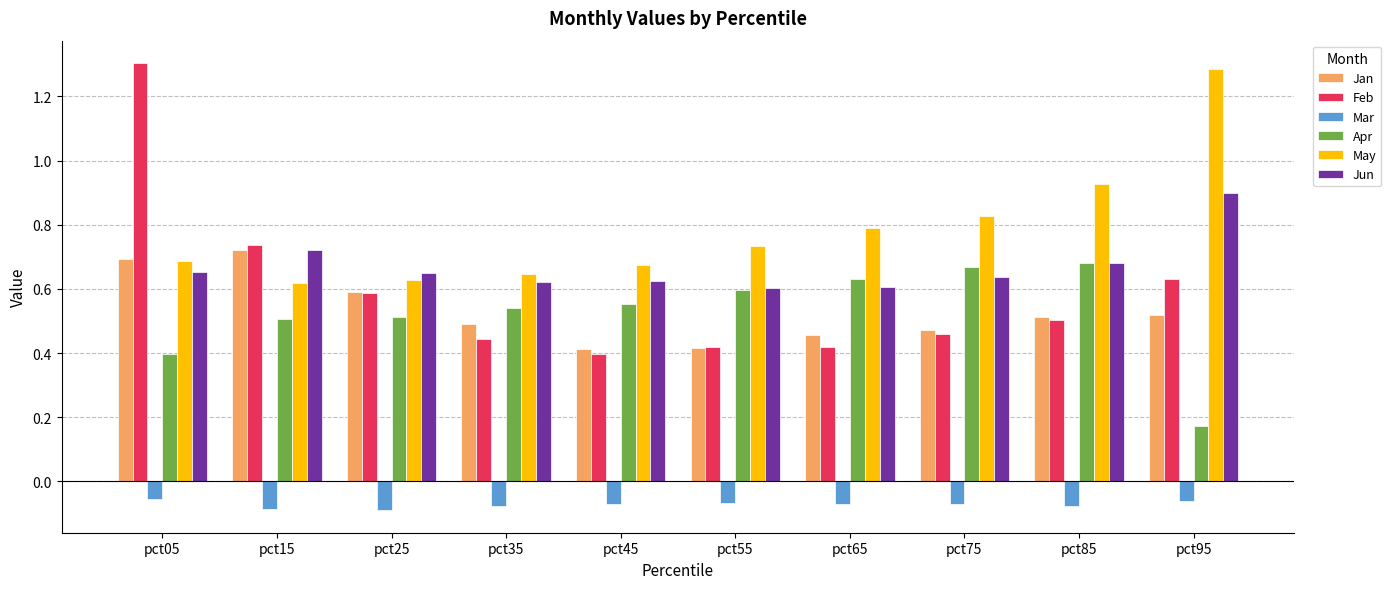

True or false: Jun has a value of 0.6 at pct55.

True